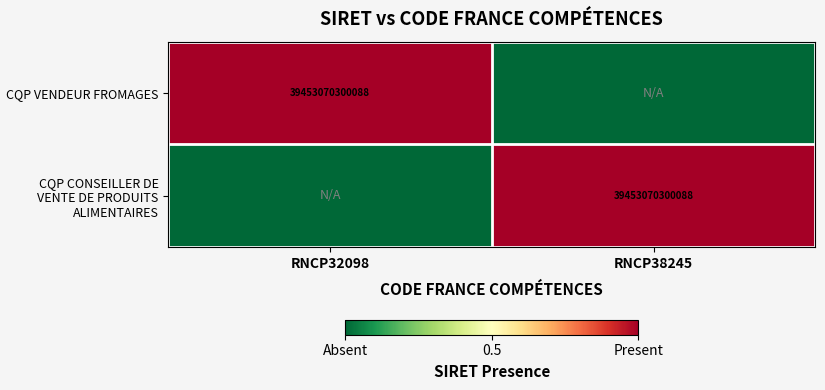

Is it true that CQP CONSEILLER DE VENTE DE PRODUITS ALIMENTAIRES equals 68641583789759 at RNCP38245?

False